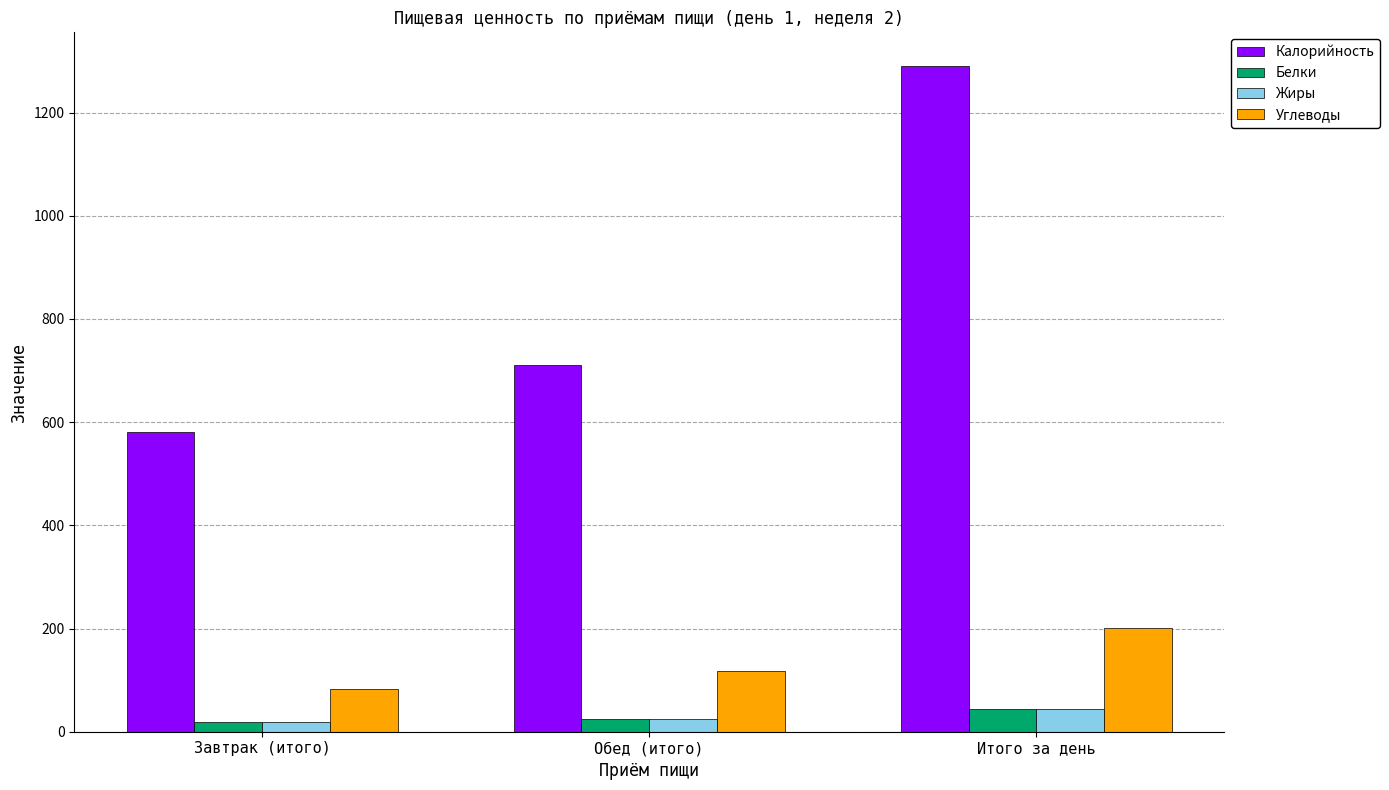

Which series has the largest range (max minus min)?

Калорийность